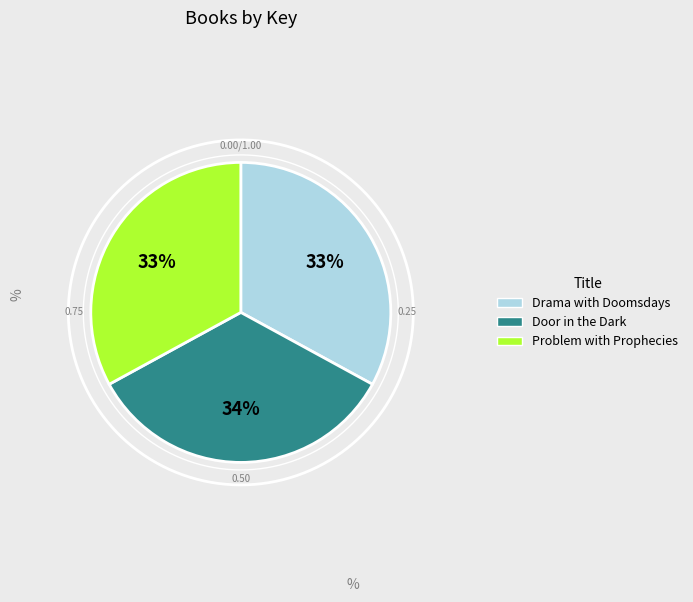

Count the number of slices in the pie.

3